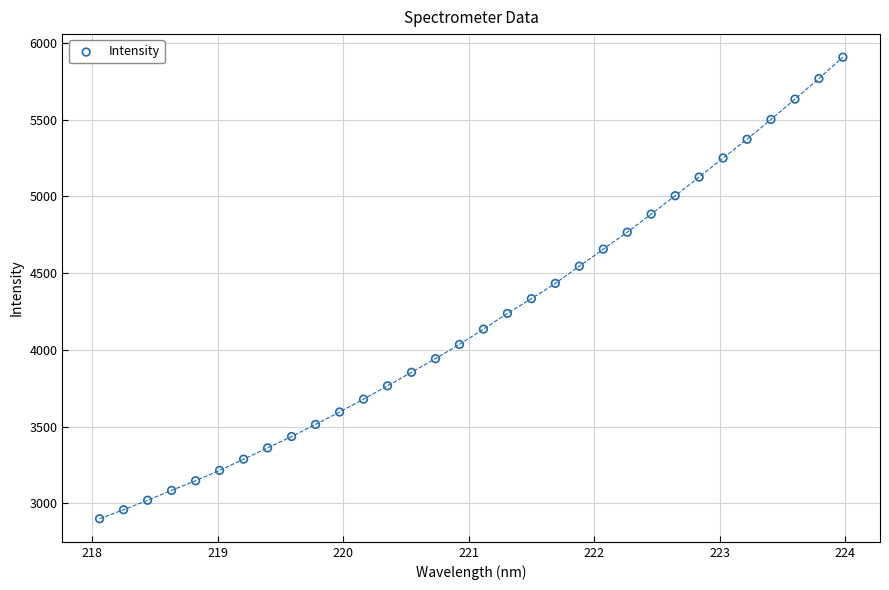

What is the range of X values (max minus min)?

5.9